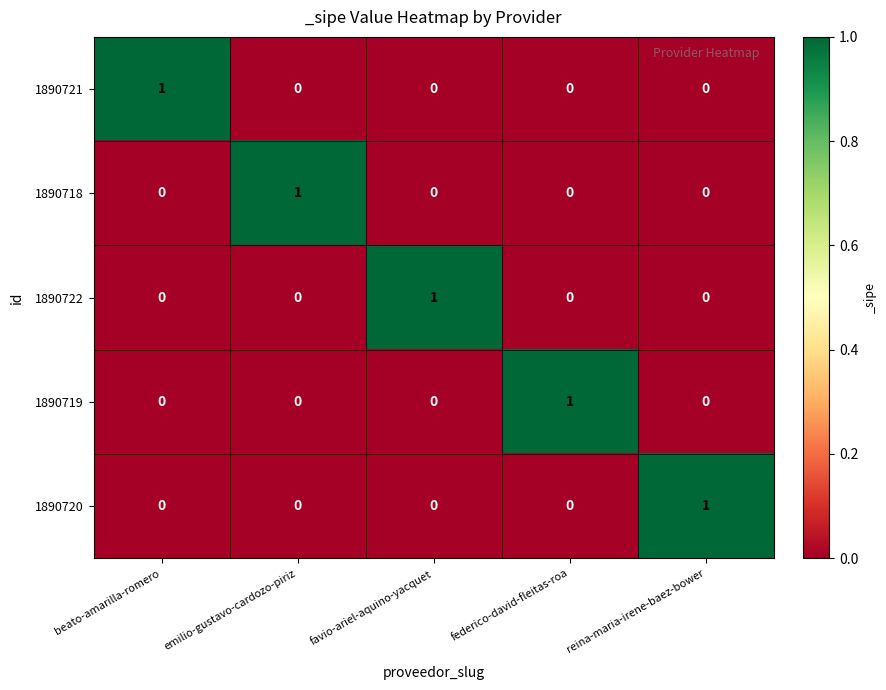

At which label does 1890722 reach its peak?

favio-ariel-aquino-yacquet